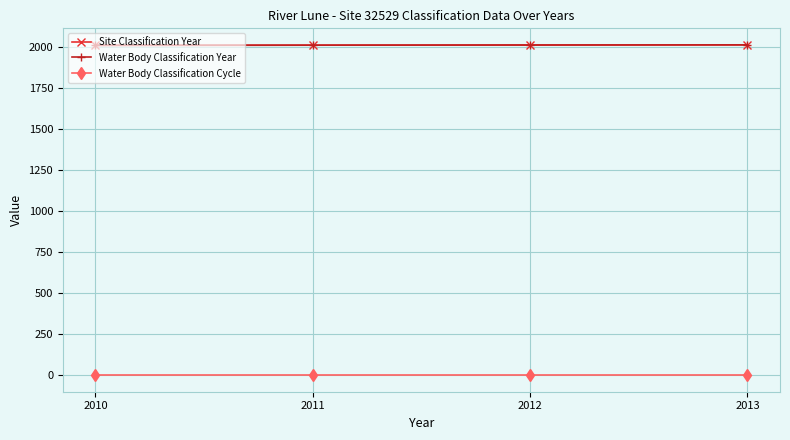

Between 2010 and 2013, which series saw the biggest shift?

Site Classification Year